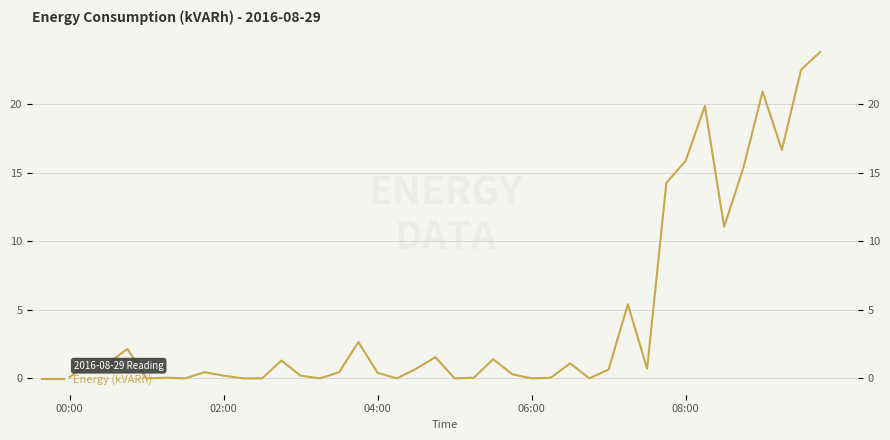

What position from the right is 7?

33